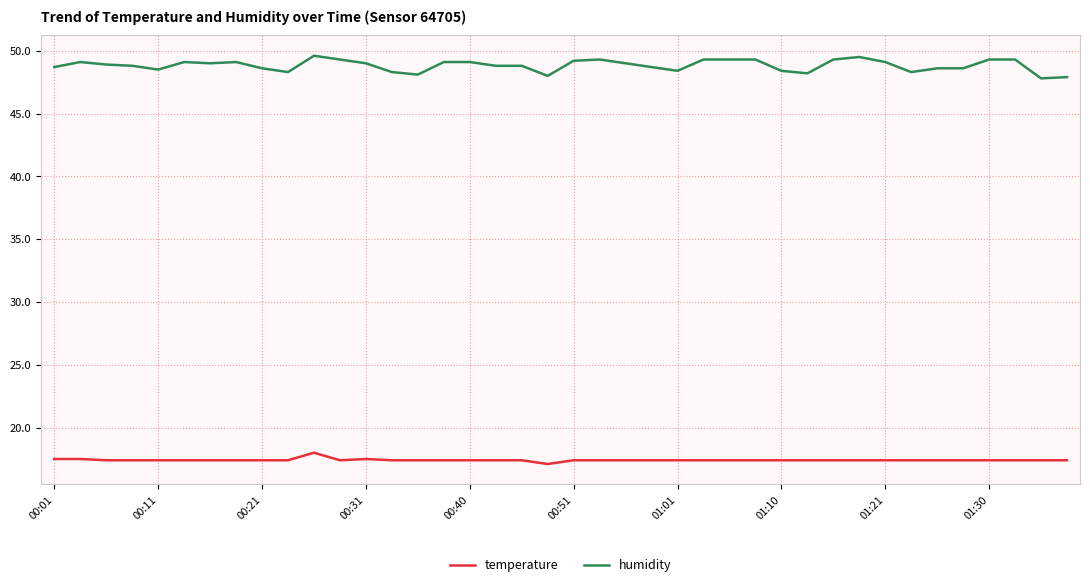

Which series has the widest spread of values?

humidity